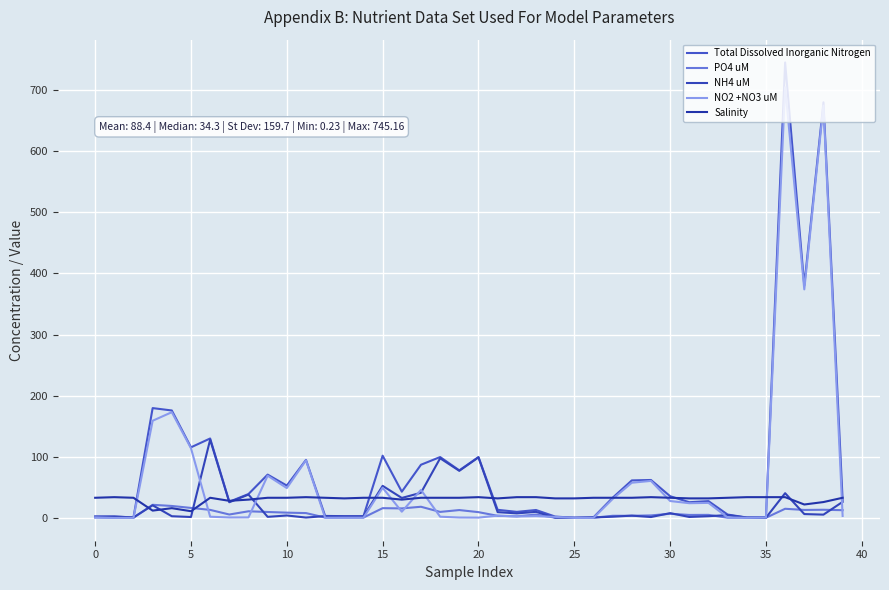

Is this an area chart (filled region under the line)?

No